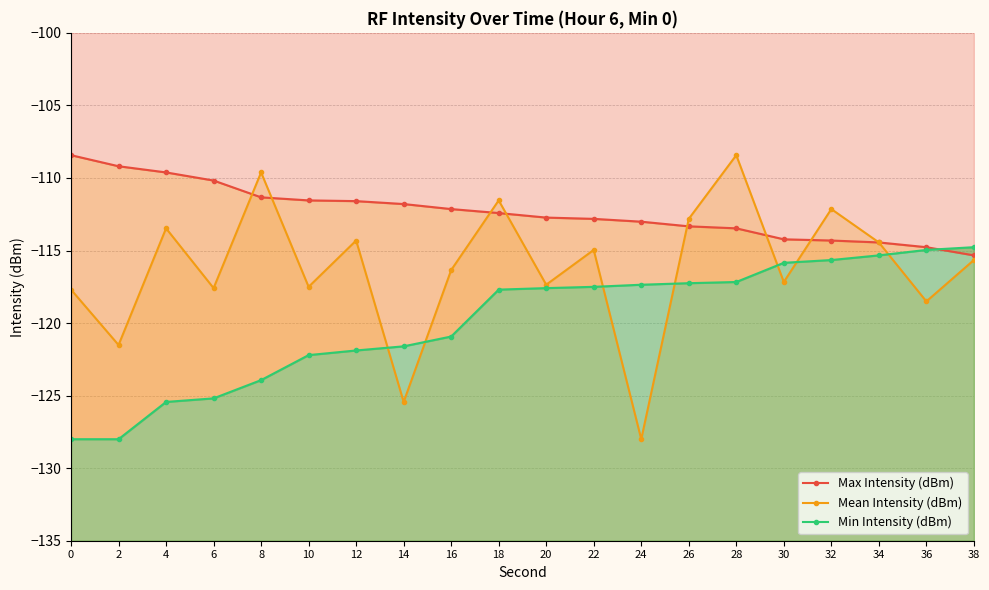

Reading right to left, list all the values displayed in this chart.

Max Intensity (dBm): -115.3	-114.8	-114.4	-114.3	-114.2	-113.5	-113.3	-113.0	-112.8	-112.7	-112.4	-112.1	-111.8	-111.6	-111.5	-111.3	-110.2	-109.6	-109.2	-108.4
Mean Intensity (dBm): -115.7	-118.5	-114.4	-112.1	-117.2	-108.4	-112.8	-128.0	-115.0	-117.4	-111.5	-116.3	-125.4	-114.3	-117.5	-109.6	-117.6	-113.5	-121.5	-117.7
Min Intensity (dBm): -114.8	-115.0	-115.3	-115.7	-115.8	-117.2	-117.3	-117.4	-117.5	-117.6	-117.7	-120.9	-121.6	-121.9	-122.2	-123.9	-125.2	-125.4	-128.0	-128.0